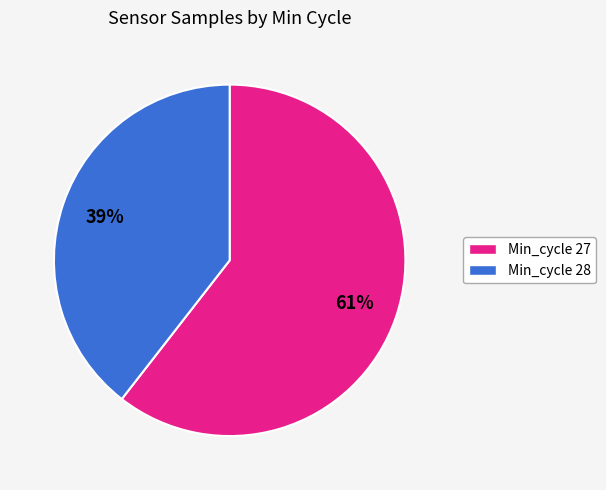

Is there a majority slice in this chart?

Yes